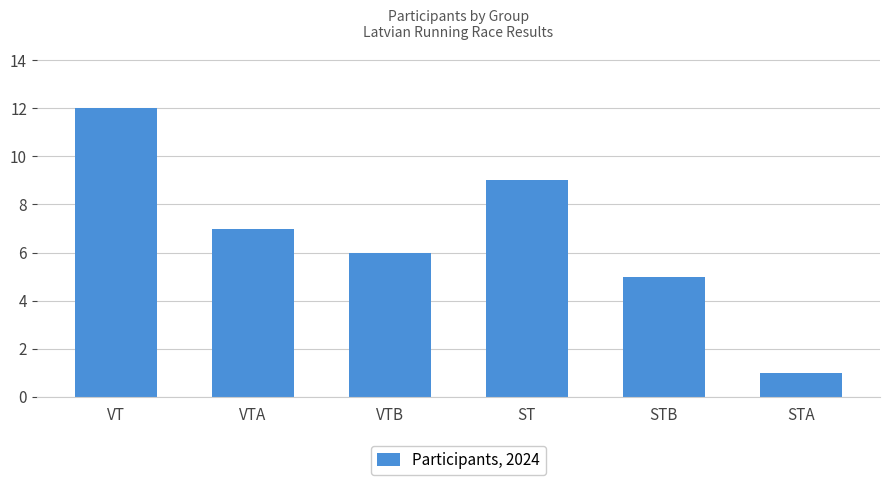

The value at STB is 8. True or false?

False